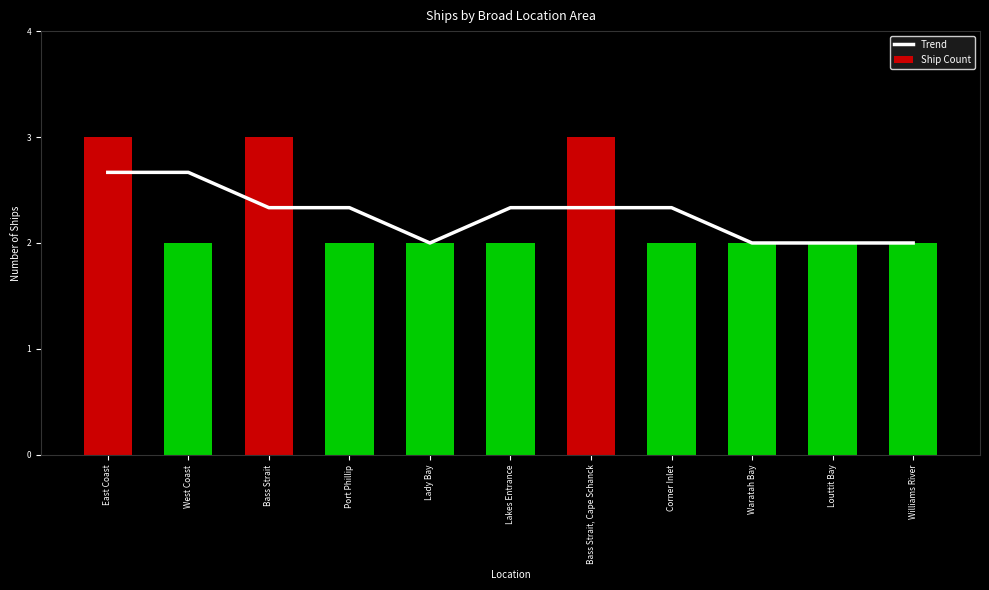

Reading left to right, what are all the values shown in this chart?

Trend: 2.7	2.7	2.3	2.3	2.0	2.3	2.3	2.3	2.0	2.0	2.0
Ship Count: 3.0	2.0	3.0	2.0	2.0	2.0	3.0	2.0	2.0	2.0	2.0